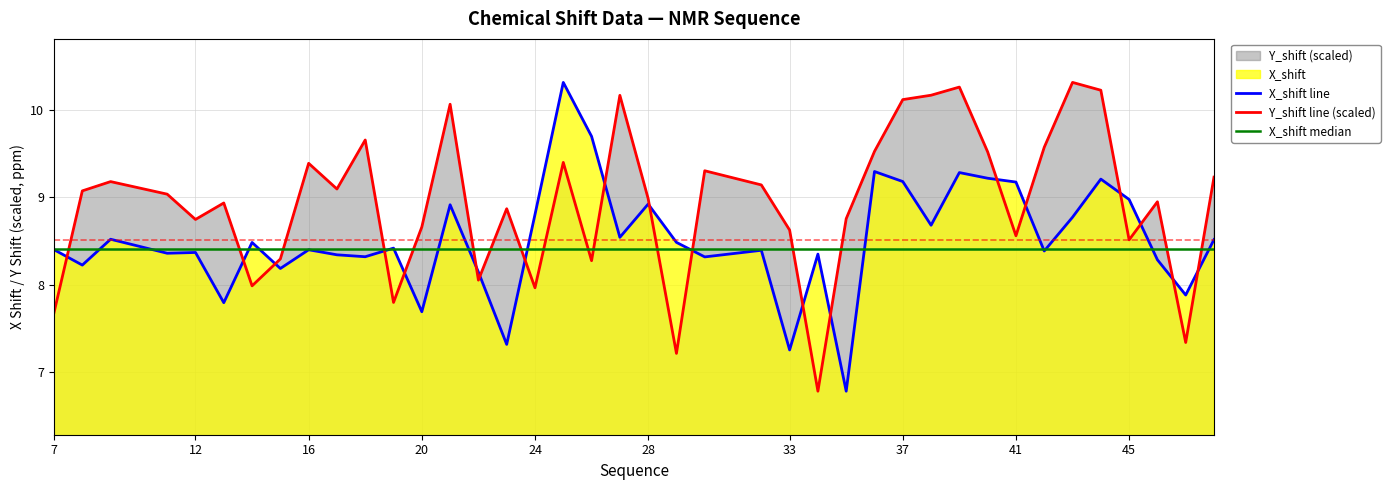

The Y_shift line (scaled) series shows 14.4 at 45. True or false?

False